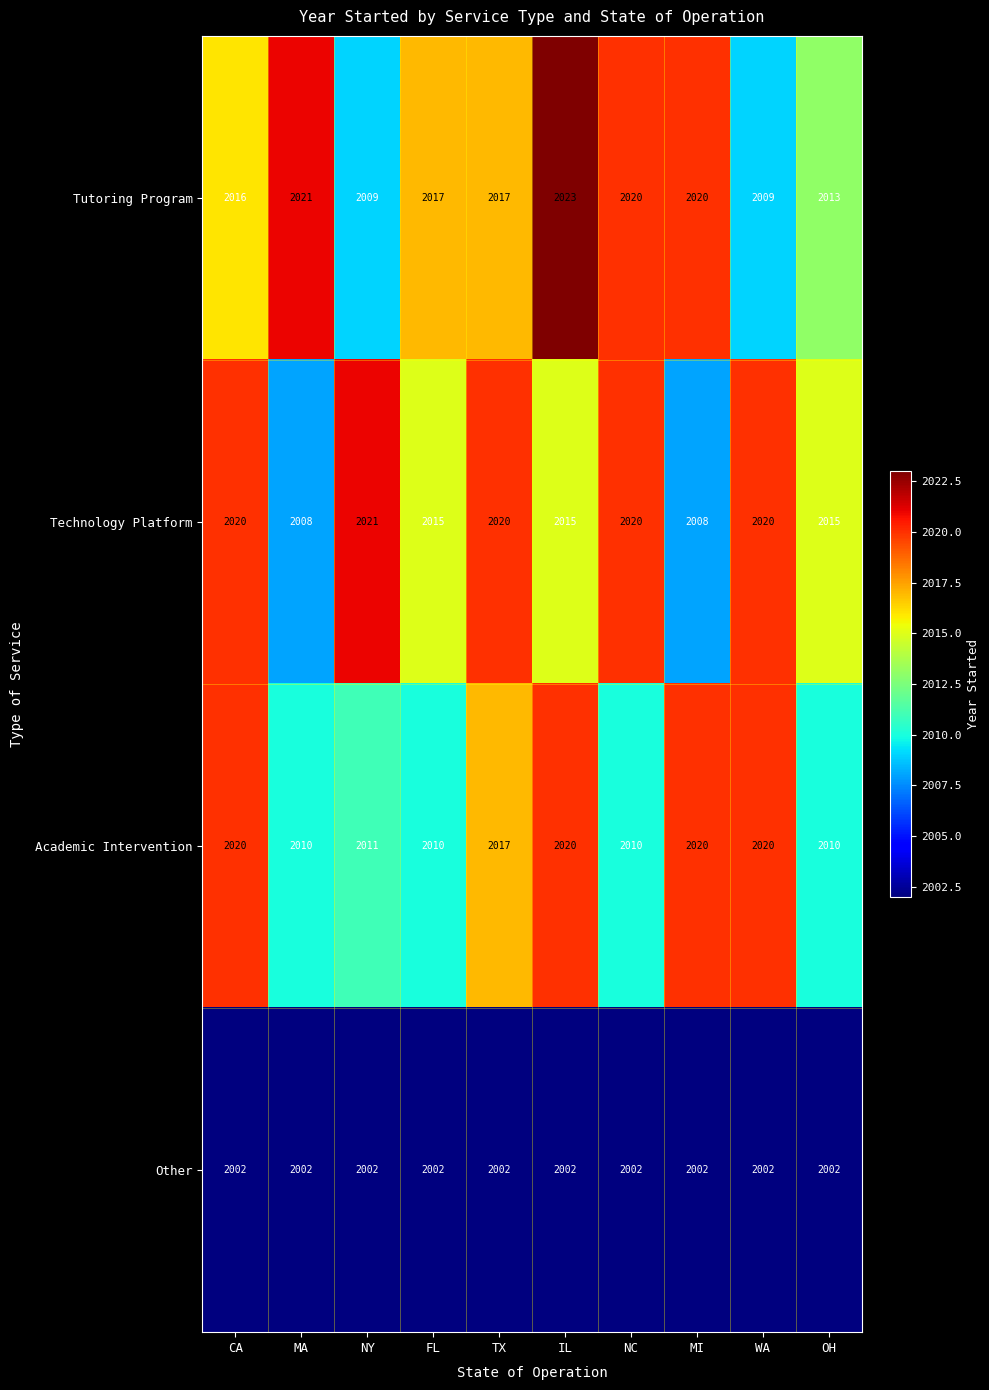

At which category is the sum across all series the highest?

IL